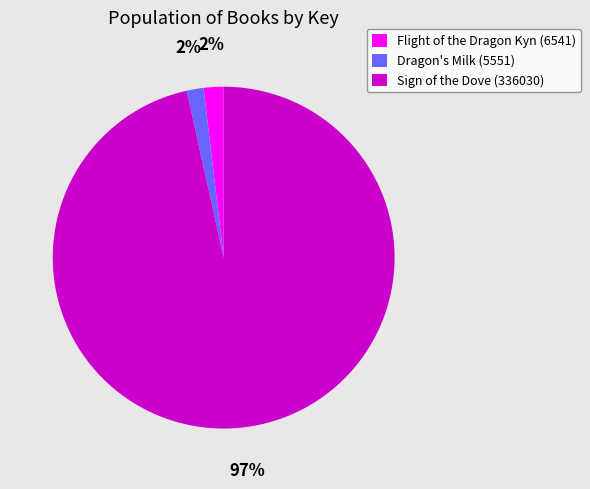

To the nearest percent, what is the combined percentage of Dragon's Milk (5551) and Sign of the Dove (336030)?

98%